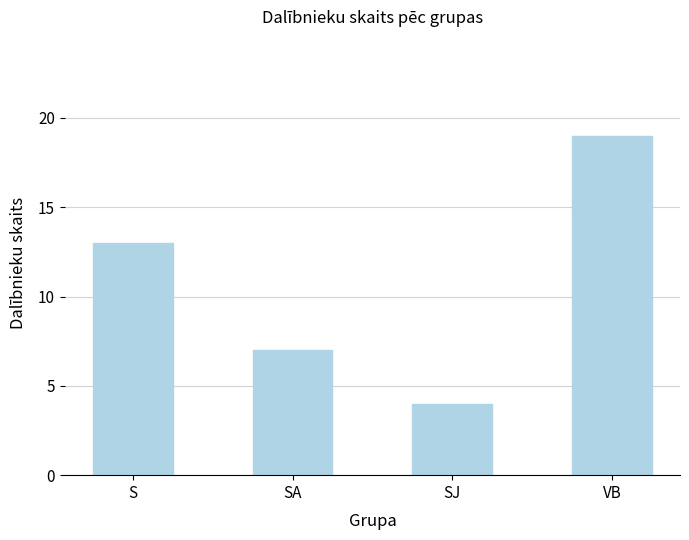

What is the sum of the values at SA and S?

20